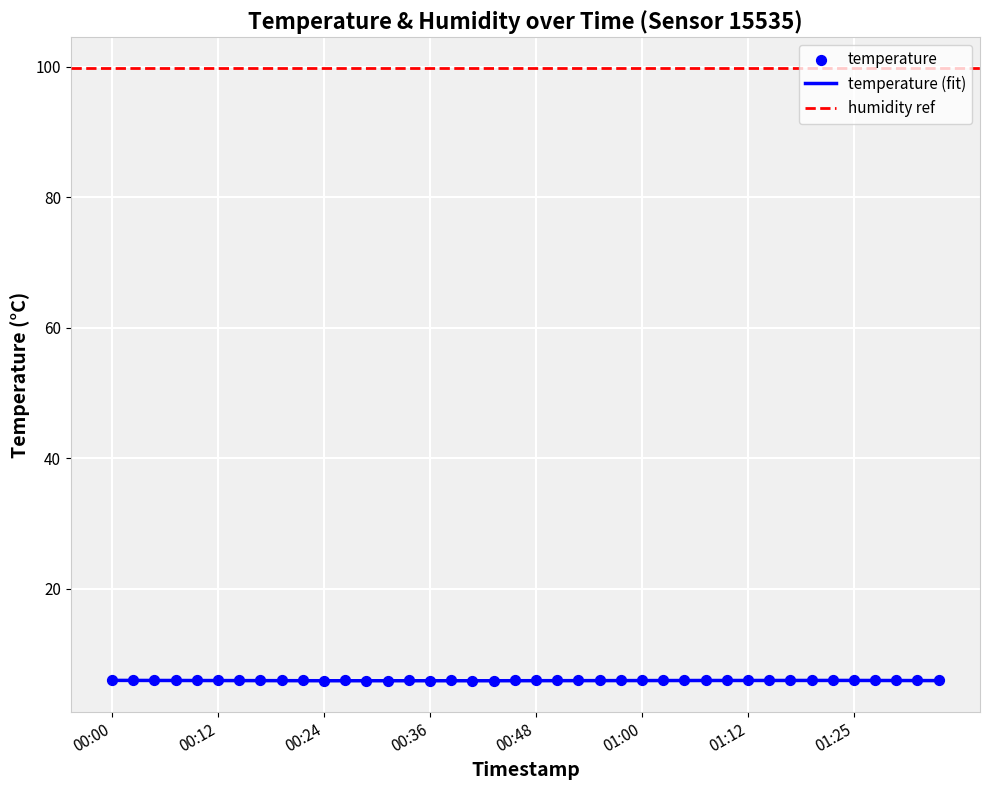

Which has a higher value, 2022-11-14T00:04:52 or 2022-11-14T00:26:45?

2022-11-14T00:04:52